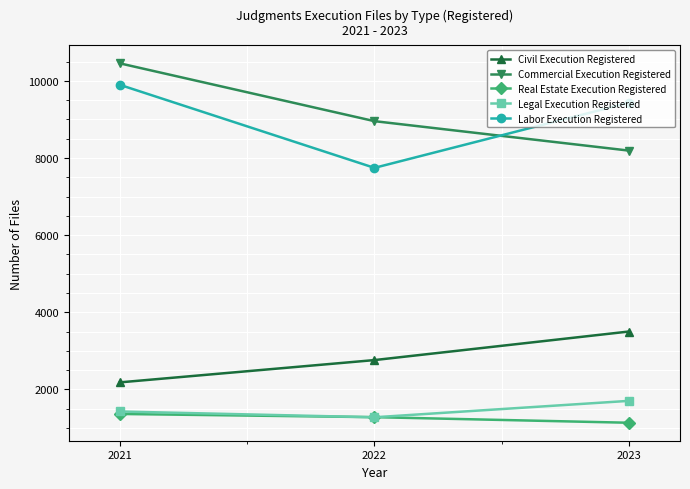

Which series has the widest spread of values?

Commercial Execution Registered